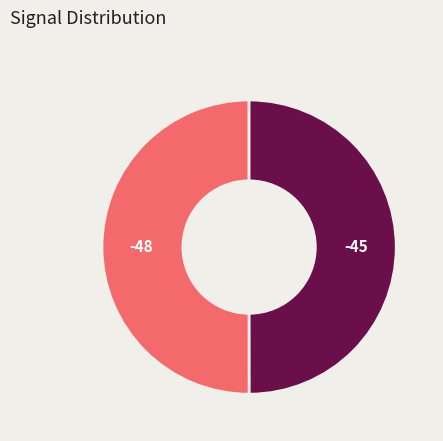

The -45 slice represents 50% of the pie. True or false?

True